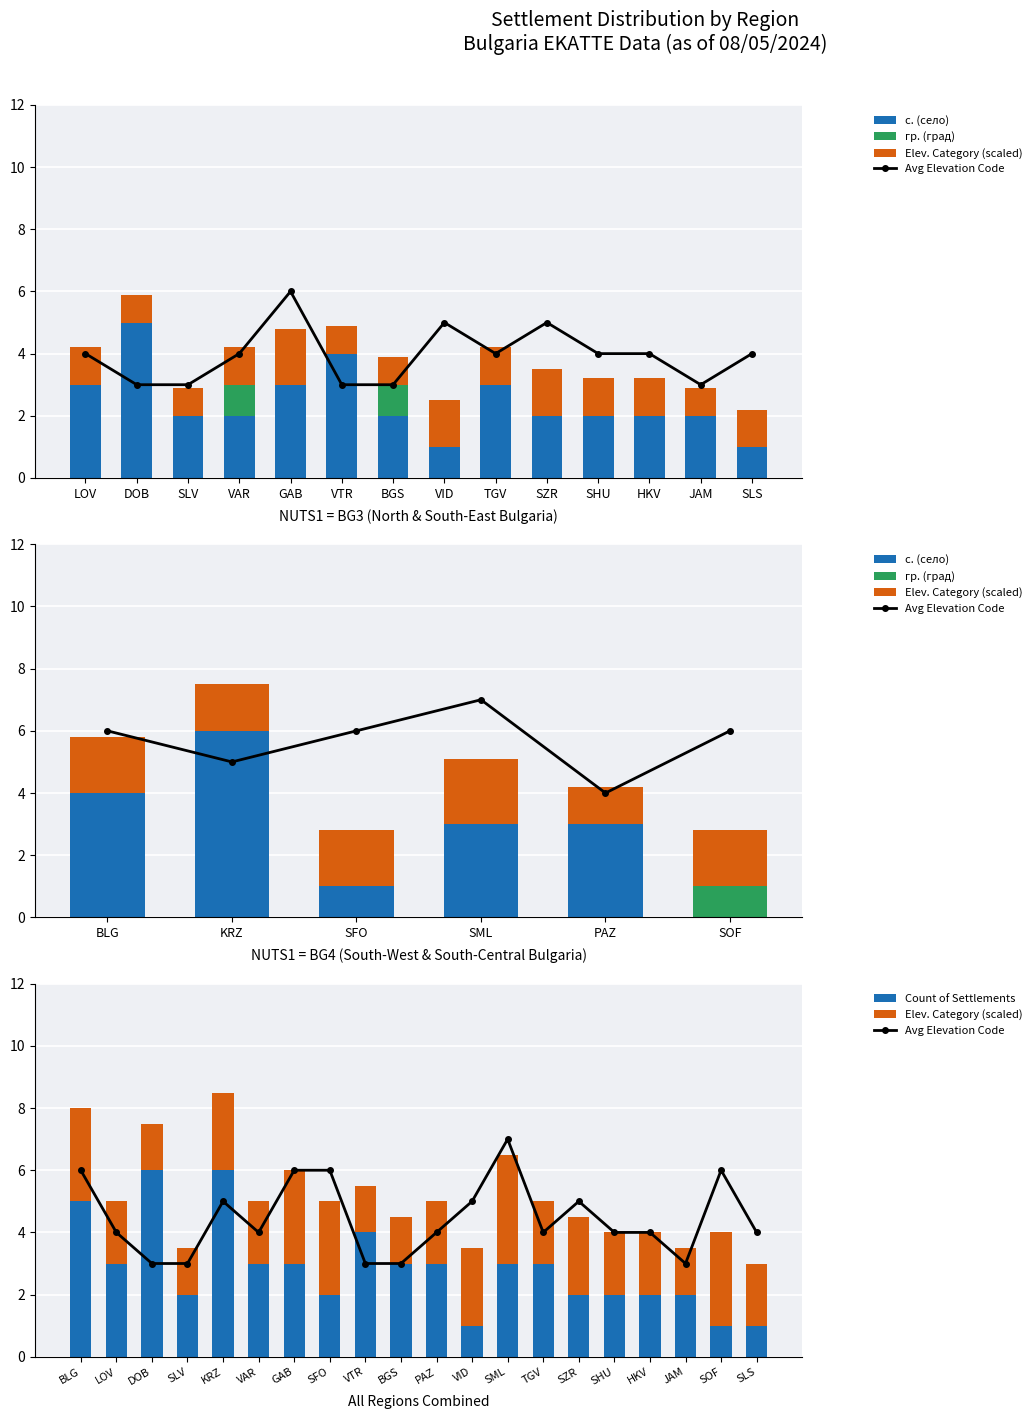

What position from the right is KRZ?

16